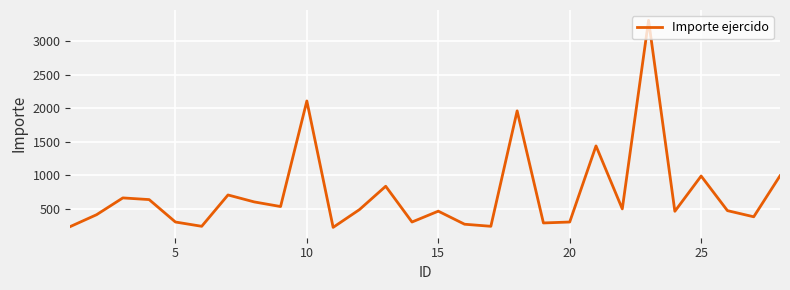

What is the maximum value shown in the chart?

3311.8